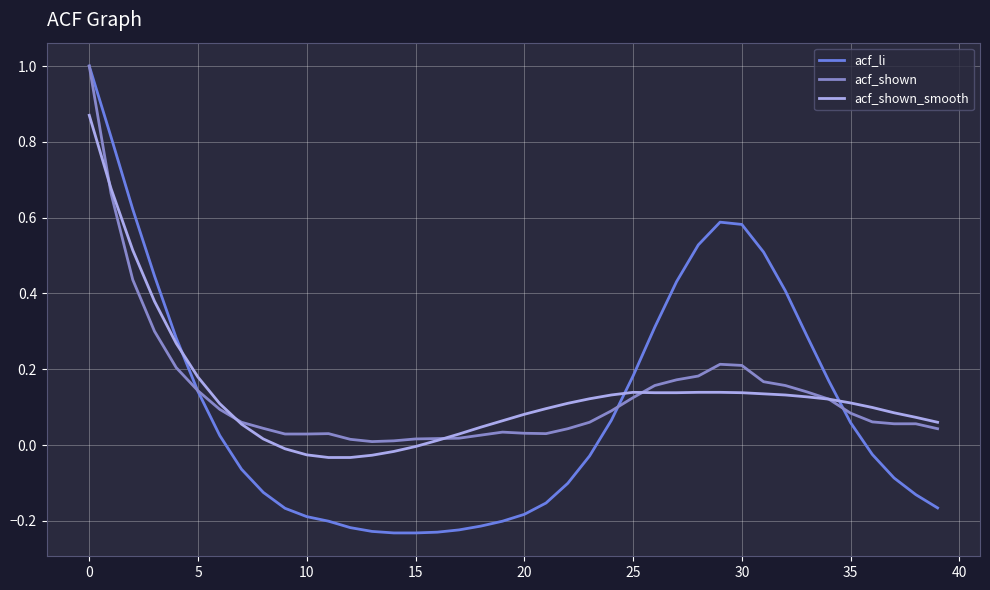

What is the greatest value displayed?

1.0